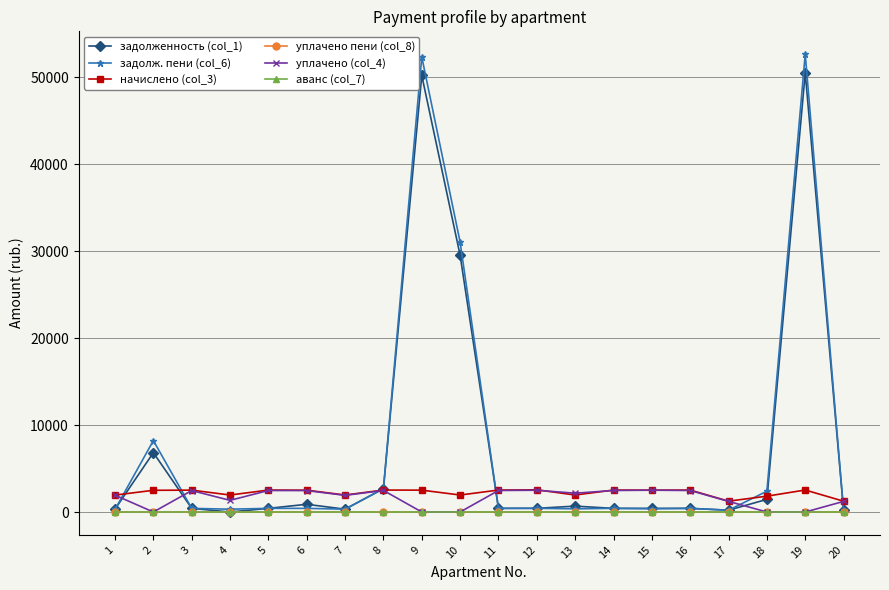

True or false: уплачено (col_4) has more than 1 interior local peaks.

True